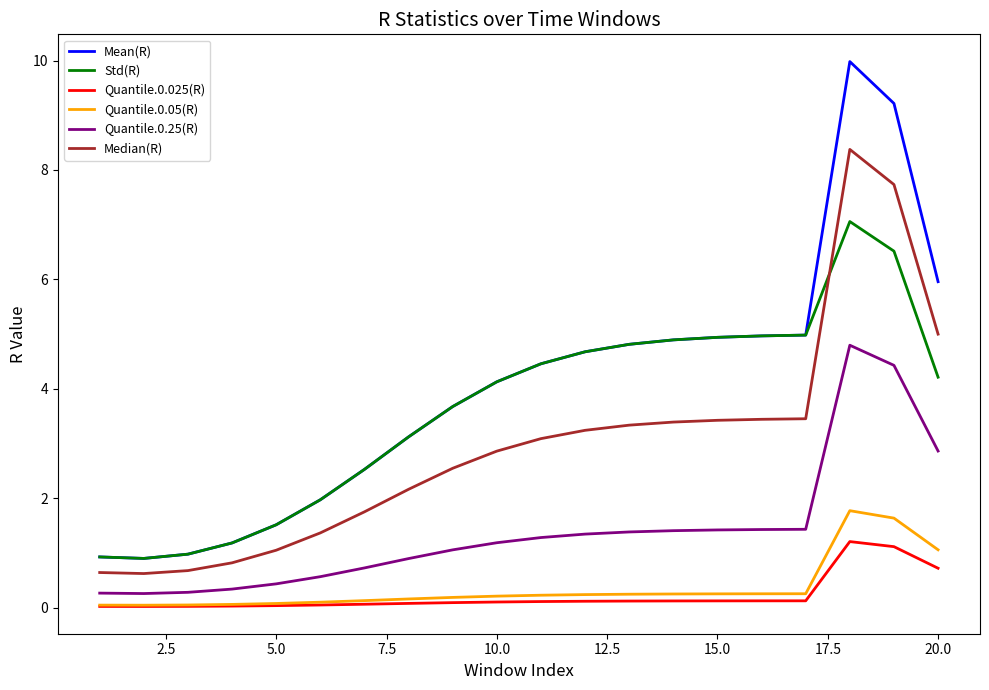

True or false: Quantile.0.05(R) and Mean(R) cross at least once.

False